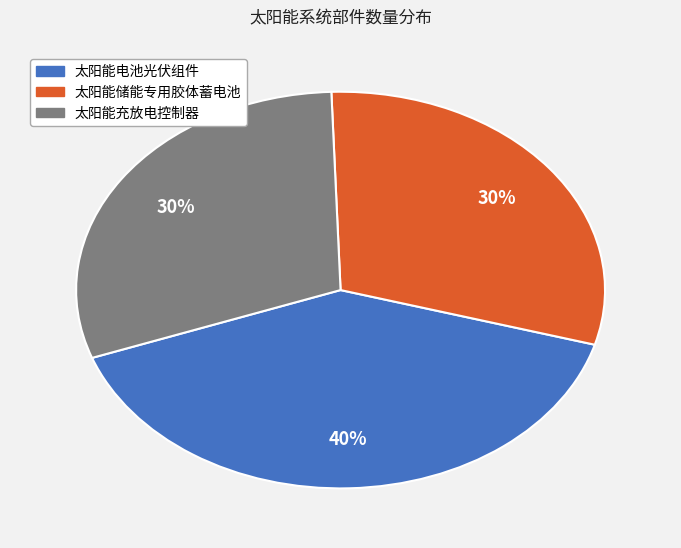

Count the number of slices in the pie.

3